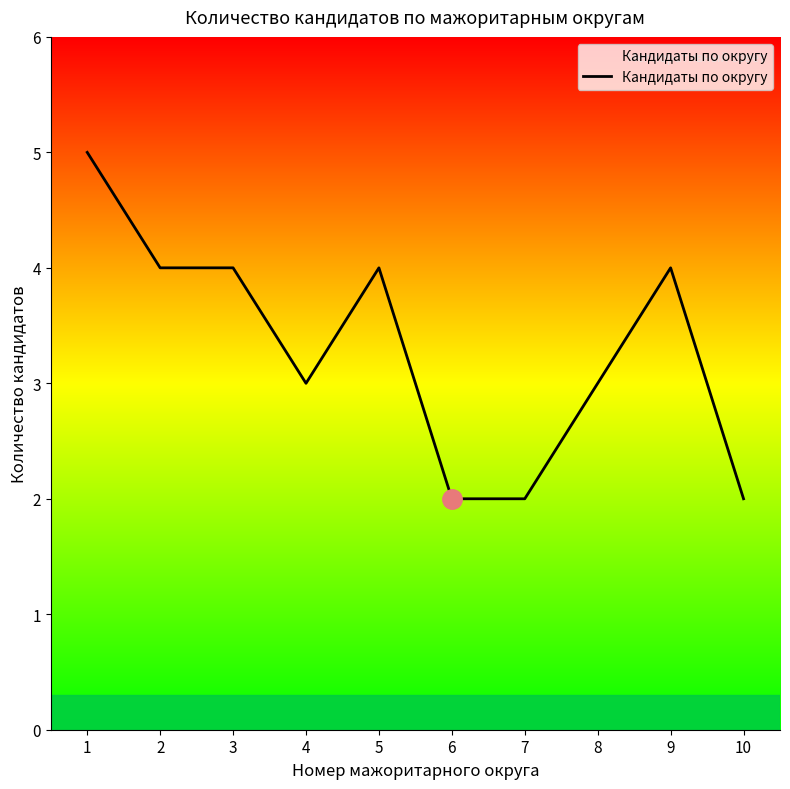

The chart shows a value of 4 at 9. True or false?

True